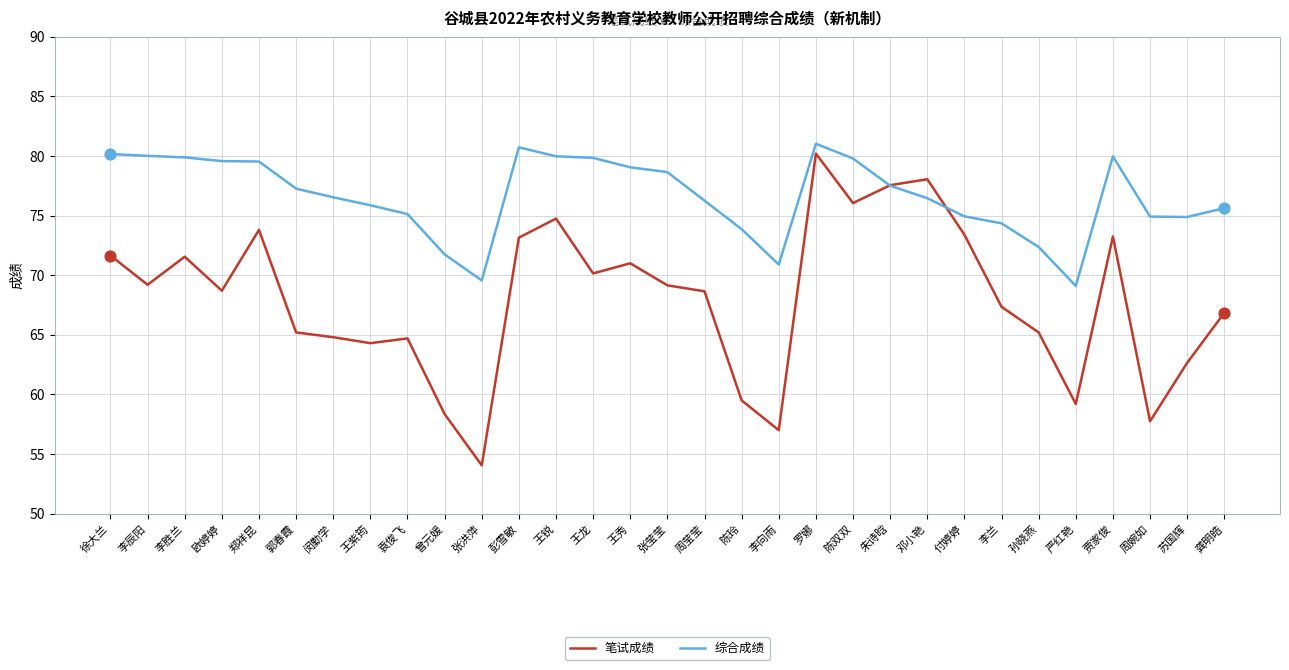

At how many categories does at least one series exceed 72?

27